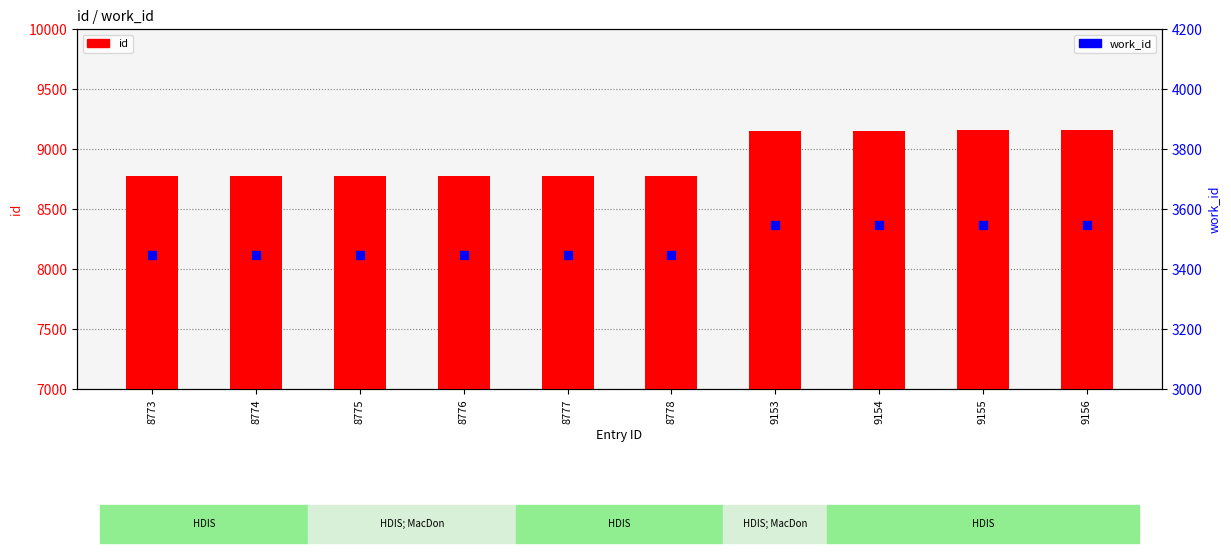

Which series has the largest Y range (max minus min)?

id